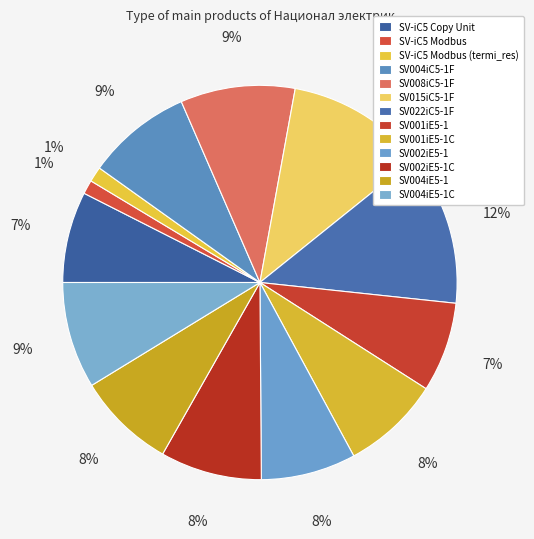

Which category has the biggest portion of the pie?

SV022iC5-1F